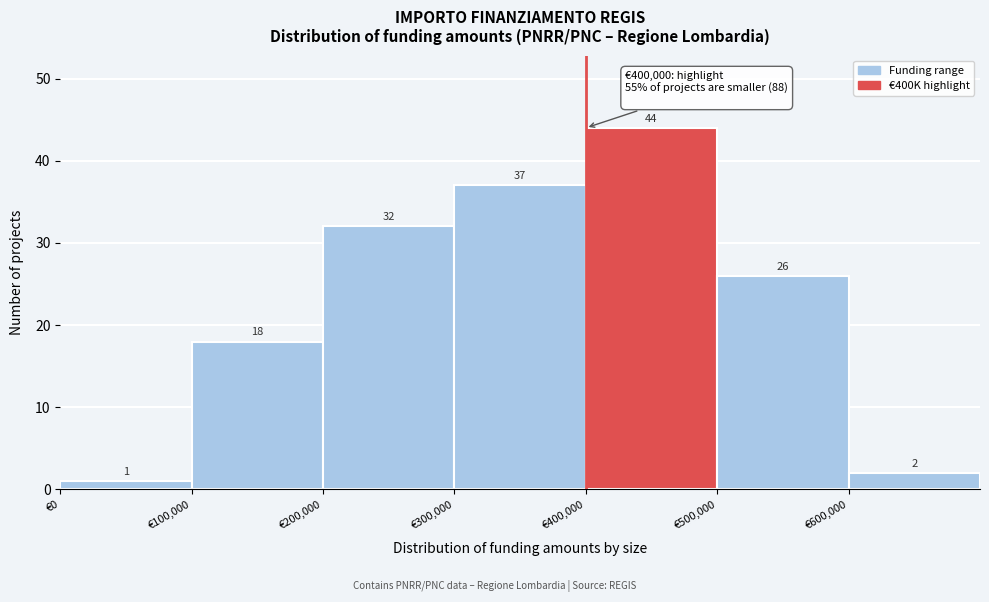

Reading left to right, transcribe this chart: for each bar, give the range it covers on the x-axis and its height.

0 to 100000: 1
100000 to 200000: 18
200000 to 300000: 32
300000 to 400000: 37
400000 to 500000: 44
500000 to 600000: 26
600000 to 700000: 2